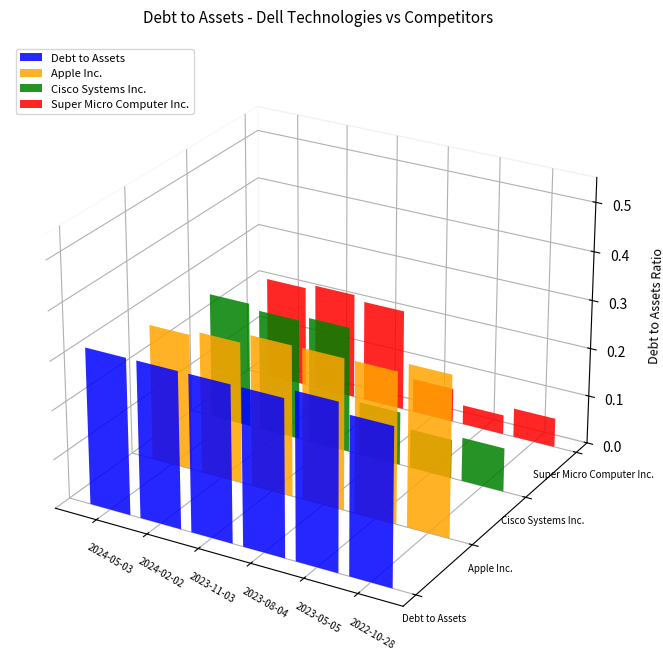

Between 2023-11-03 and 2022-10-28, which series saw the biggest shift?

Cisco Systems Inc.